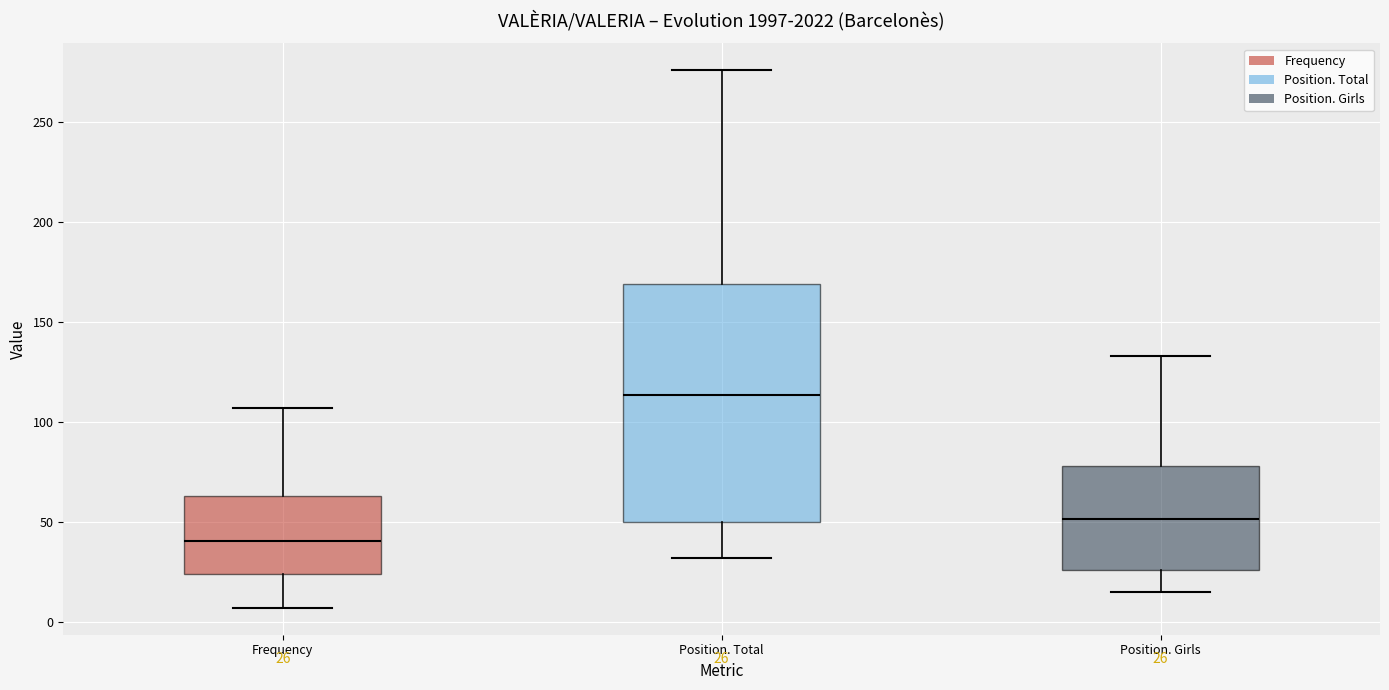

Which box is the tallest, from its lower edge to its upper edge?

Position. Total